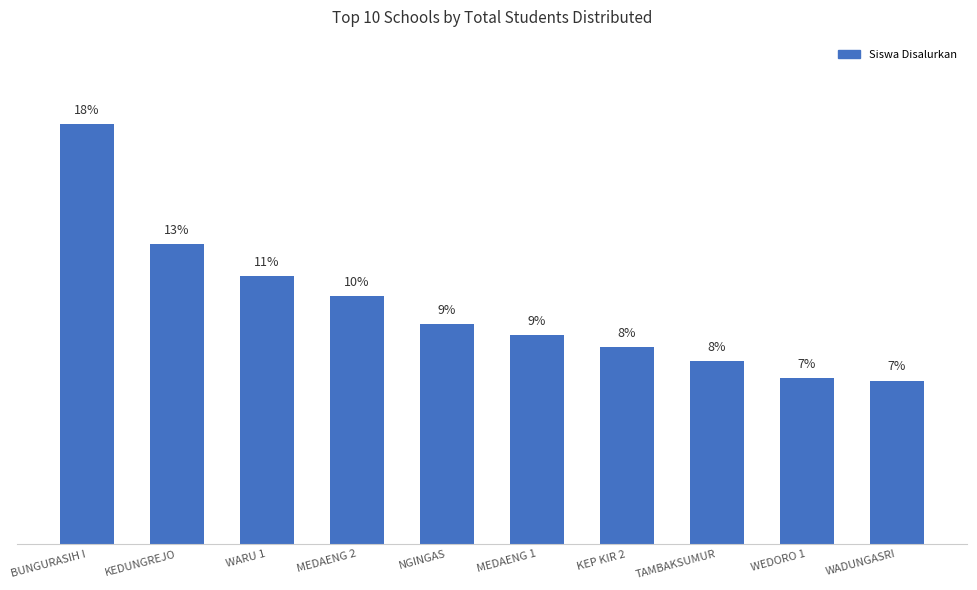

Where does the data first go above 9?

BUNGURASIH I